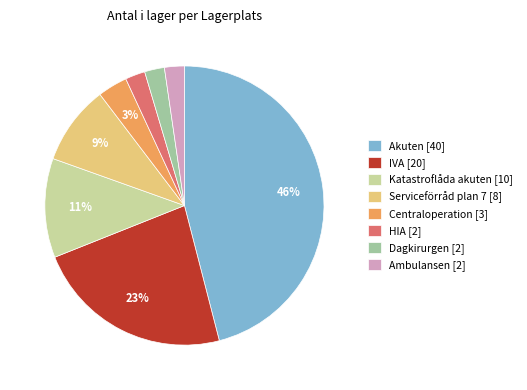

What percentage is the IVA slice, to the nearest percent?

23%